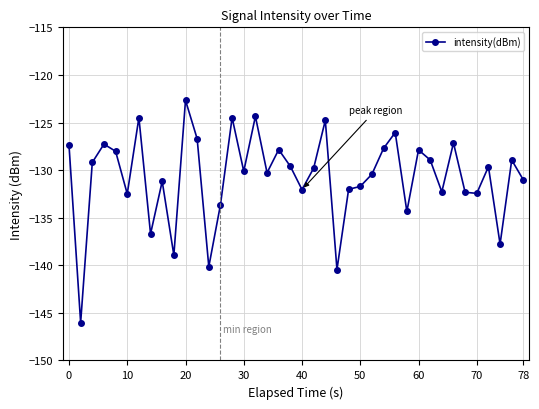

True or false: the data has more than 0 interior local peaks.

True